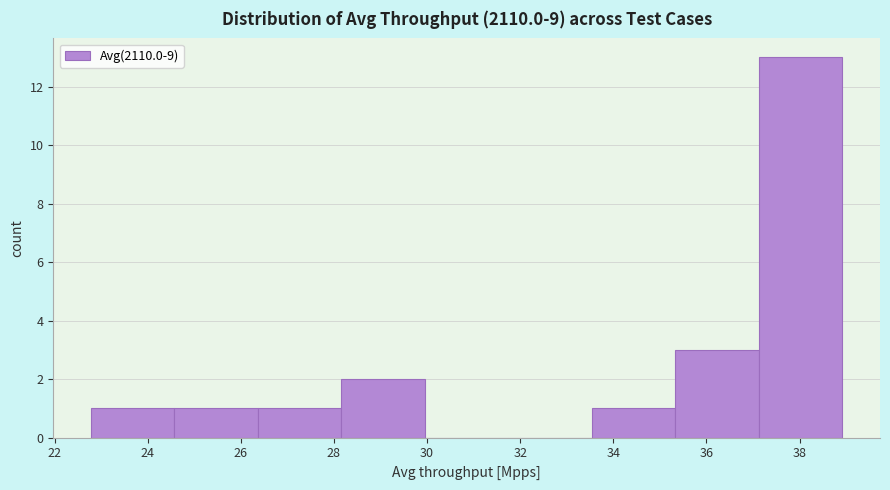

Reading left to right, transcribe this chart: for each bar, give the range it covers on the x-axis and its height. Neither the bar edges nor the heights are printed on the chart, so give them approximately, as read against the axes.

22.8 to 24.6: 1
24.6 to 26.4: 1
26.4 to 28.2: 1
28.2 to 30.0: 2
30.0 to 31.8: 0
31.8 to 33.6: 0
33.6 to 35.4: 1
35.4 to 37.2: 3
37.2 to 39.0: 13